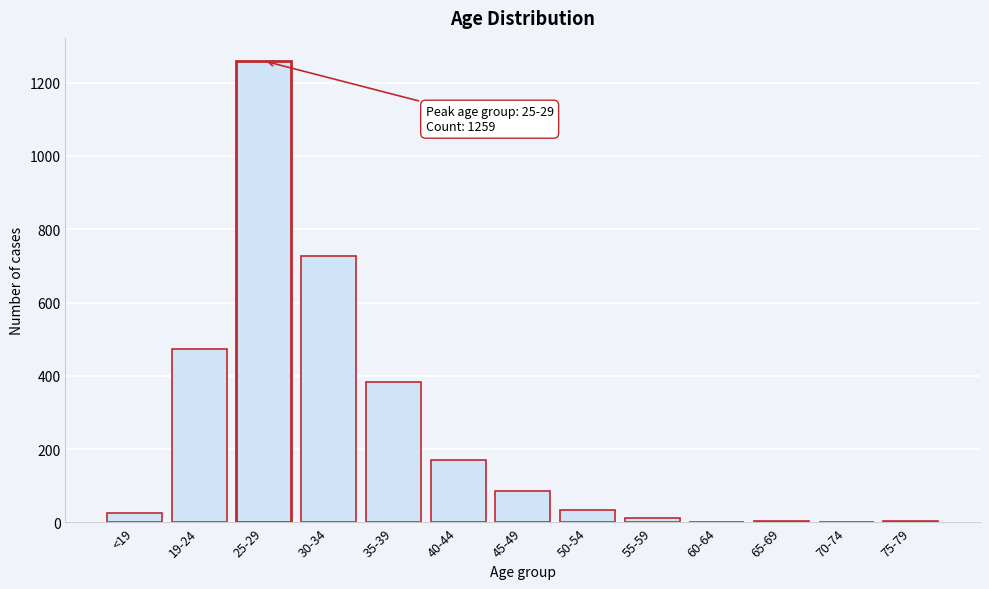

At which label is the value closest to 630?

30-34